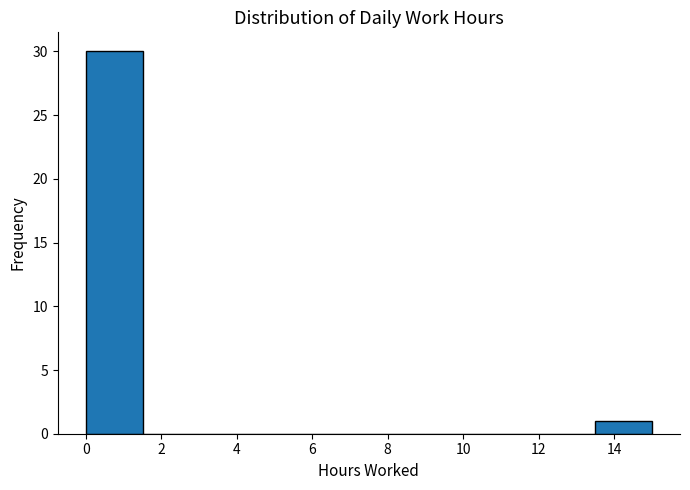

What is the height of the bar covering 0.0 to 1.5 on the x-axis? Neither the bar edges nor the heights are printed on the chart, so give them approximately, as read against the axes.

30